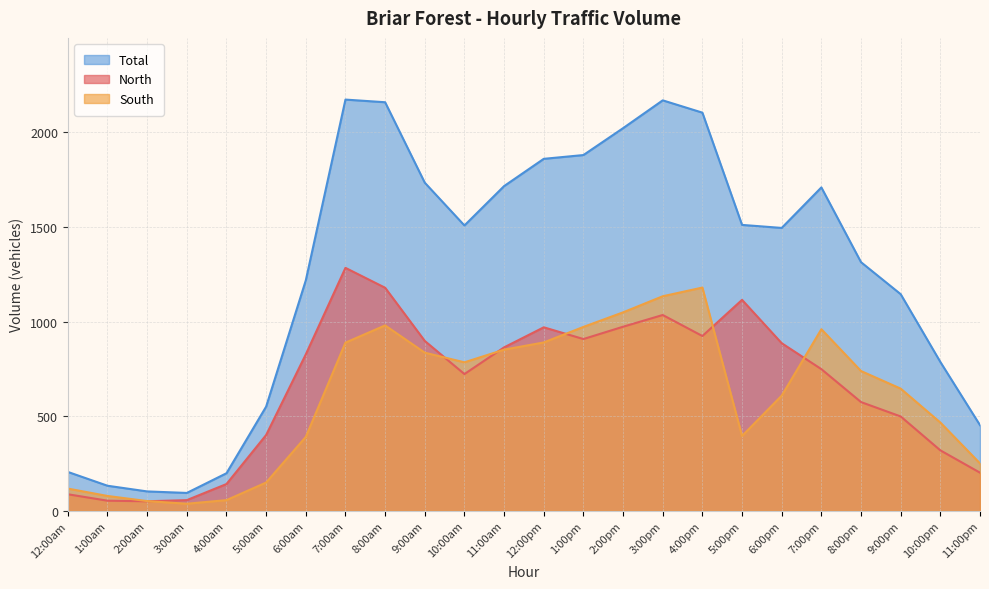

True or false: Total has a value of 103 at 2:00am.

True